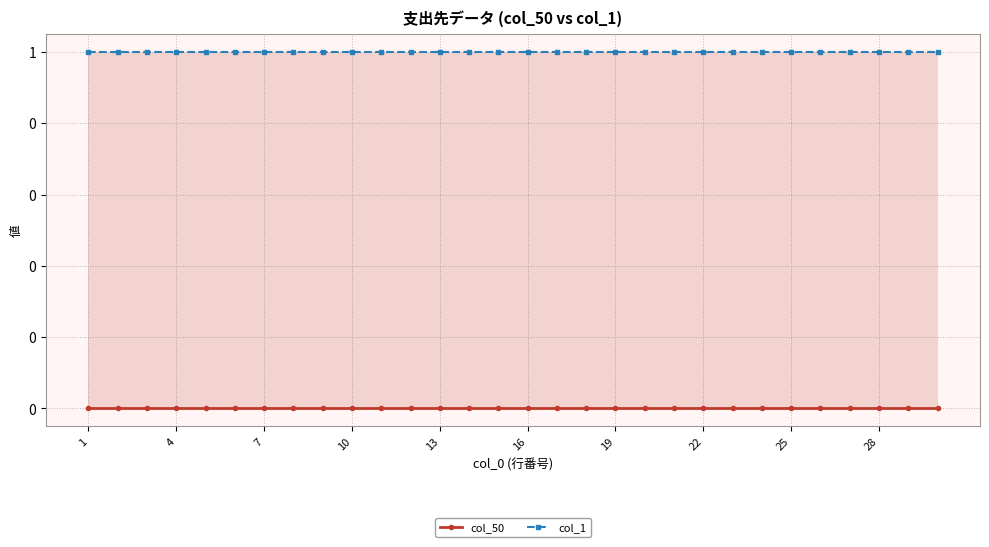

What is the lowest value of the col_1 series?

1